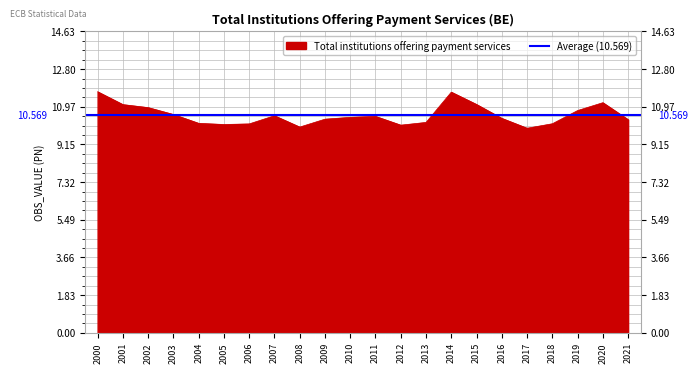

Which has a higher value, 2016 or 2019?

2019